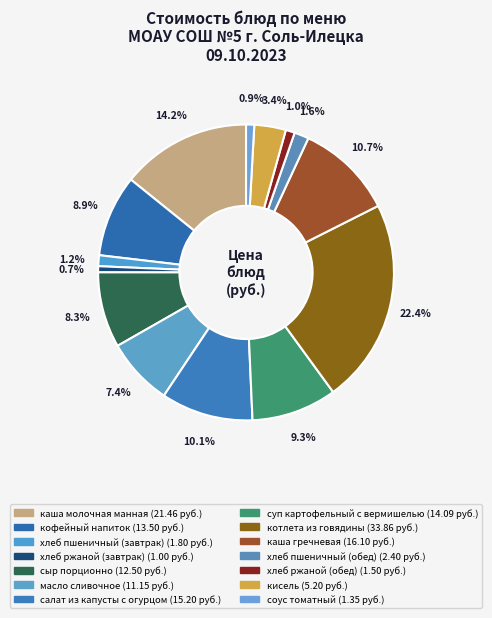

Combined, do котлета из говядины and хлеб пшеничный (завтрак) account for over 50%?

No